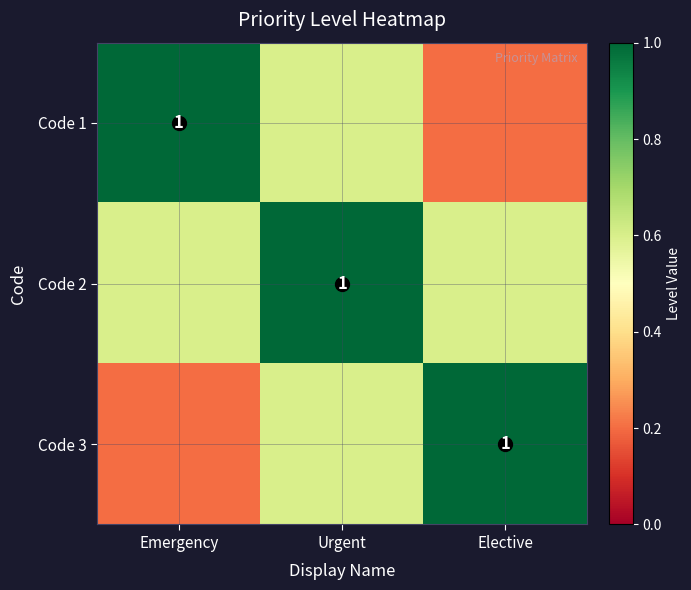

Rank the categories by Code 3 value from highest to lowest.

Elective, Urgent, Emergency